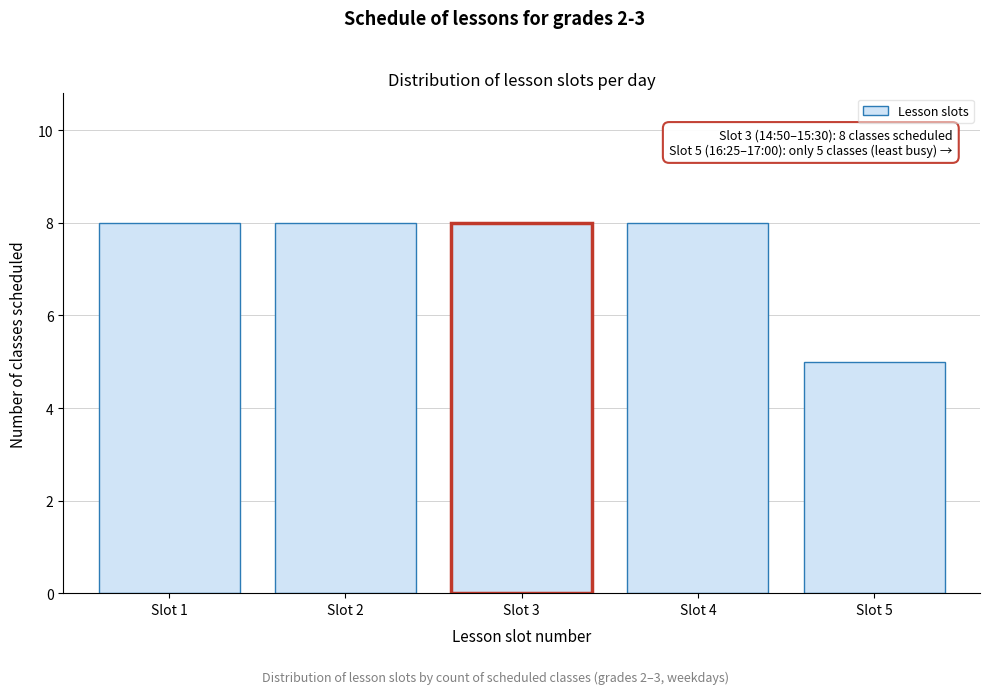

Reading right to left, extract all data points from this chart.

Slot 5=5	Slot 4=8	Slot 3=8	Slot 2=8	Slot 1=8